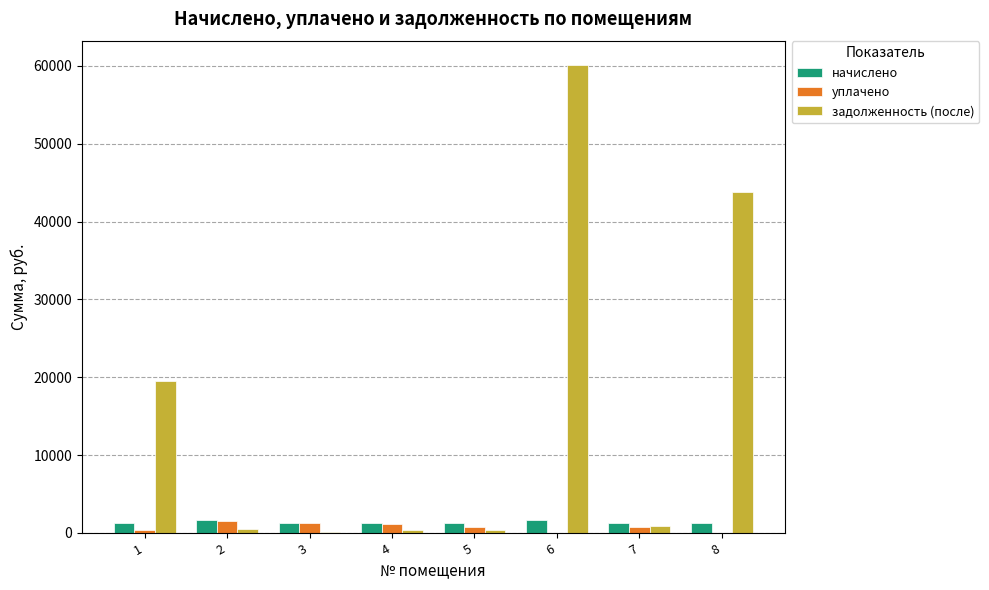

What is the maximum value shown in the chart?

60120.1